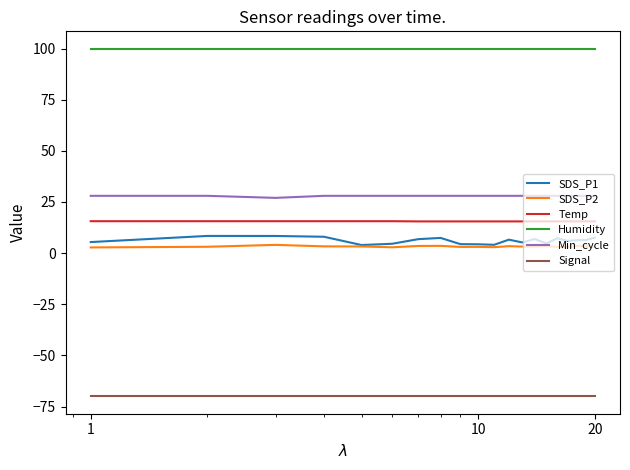

What is the maximum value shown in the chart?

99.9